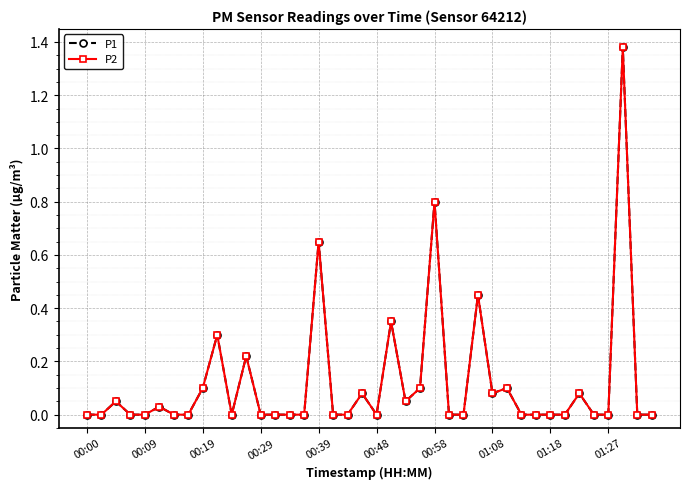

Does the chart have visible grid lines?

Yes